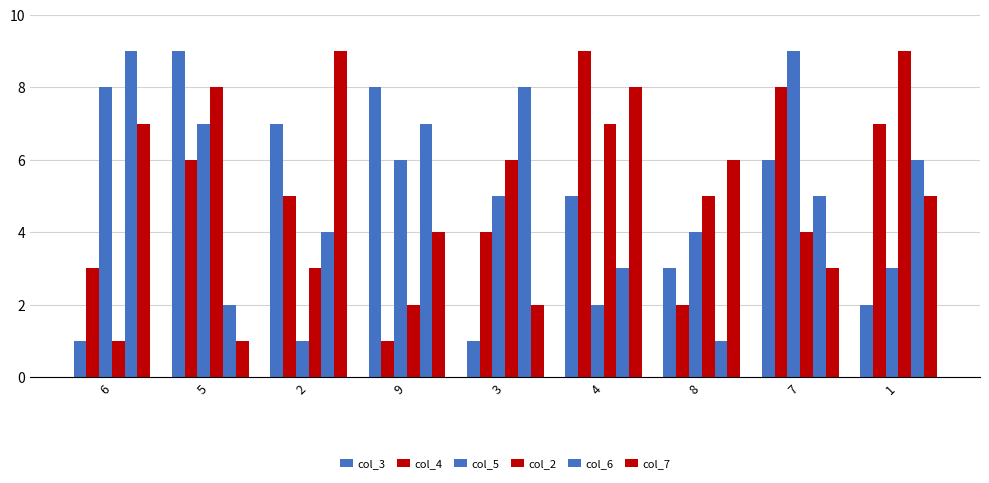

At which category is the sum across all series the highest?

7